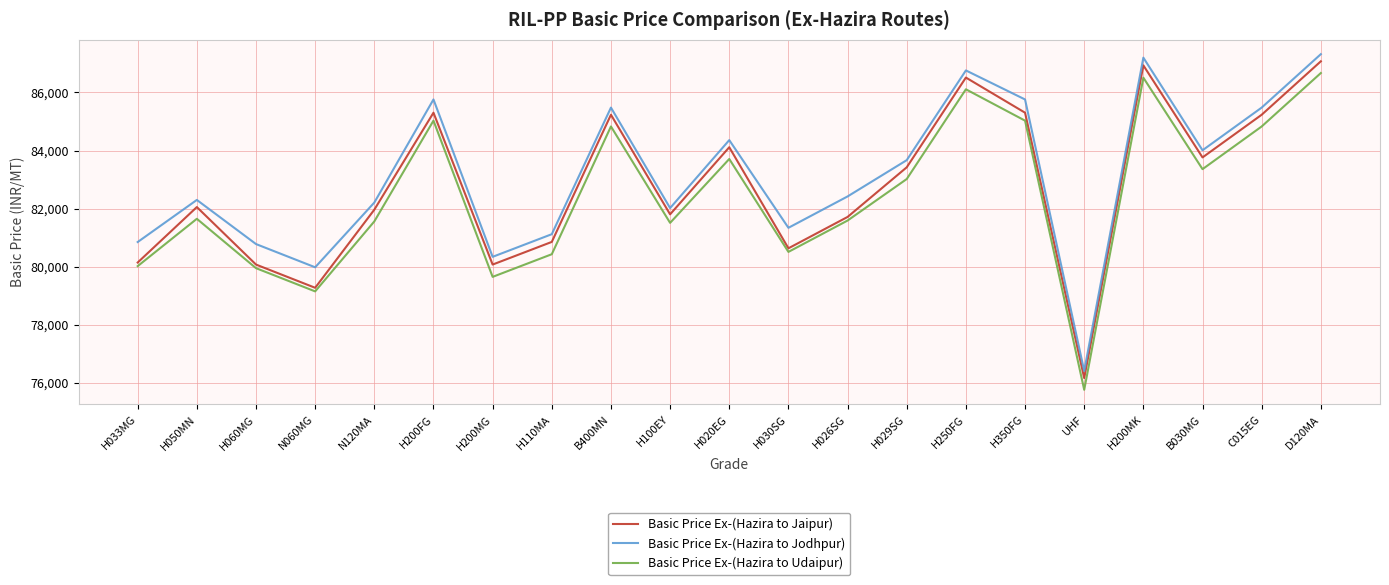

Which label corresponds to the largest value in the chart?

D120MA